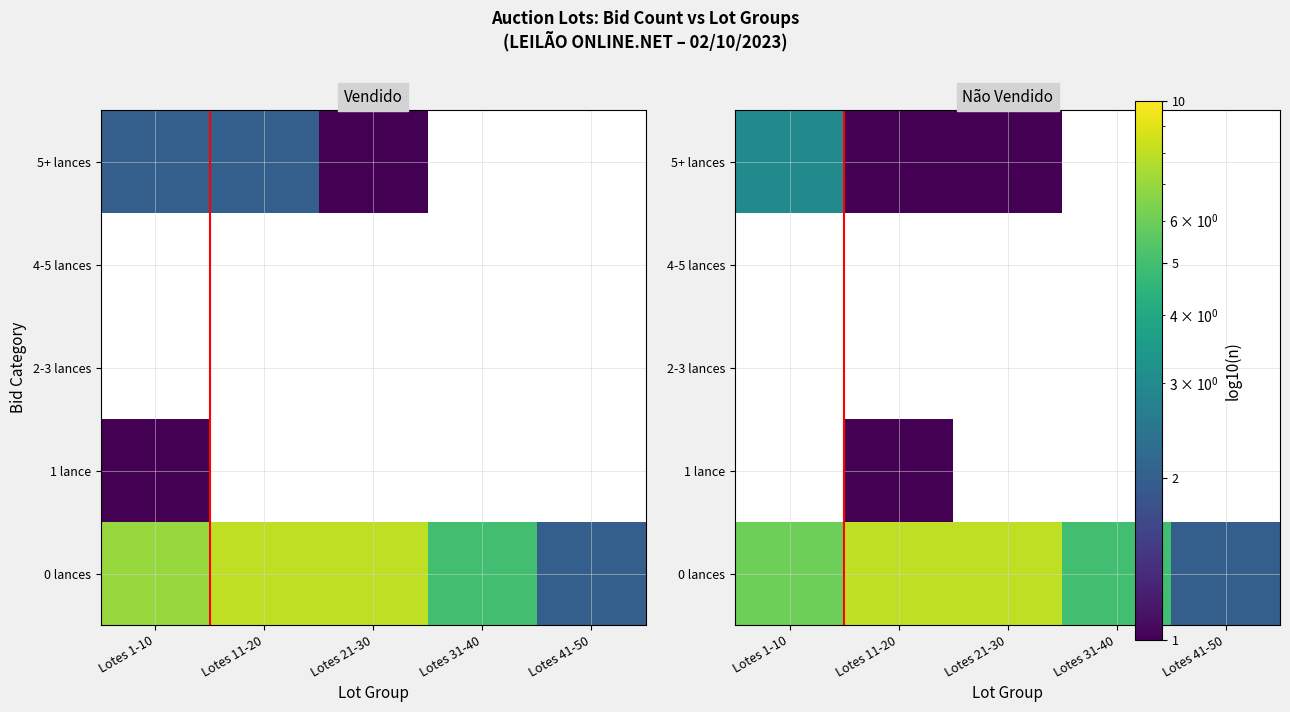

At which category does the chart reach its minimum across all series?

Lotes 11-20